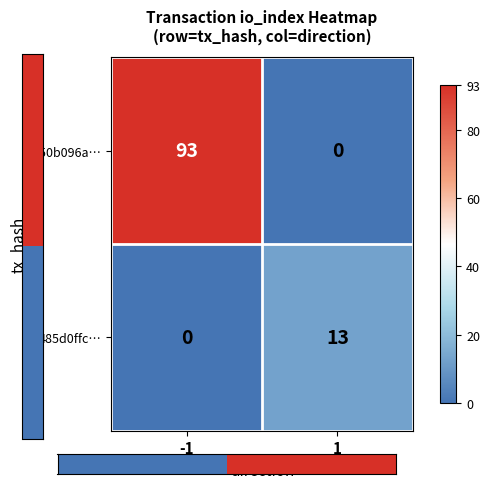

Which series has the widest spread of values?

650b096a…